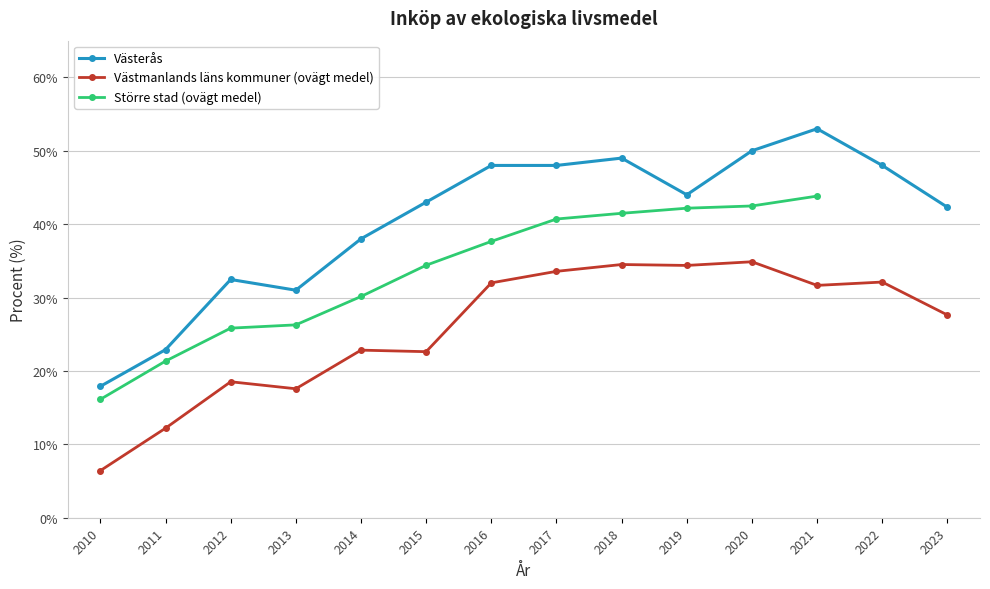

What is the difference between the highest and lowest values at 2022?

15.9